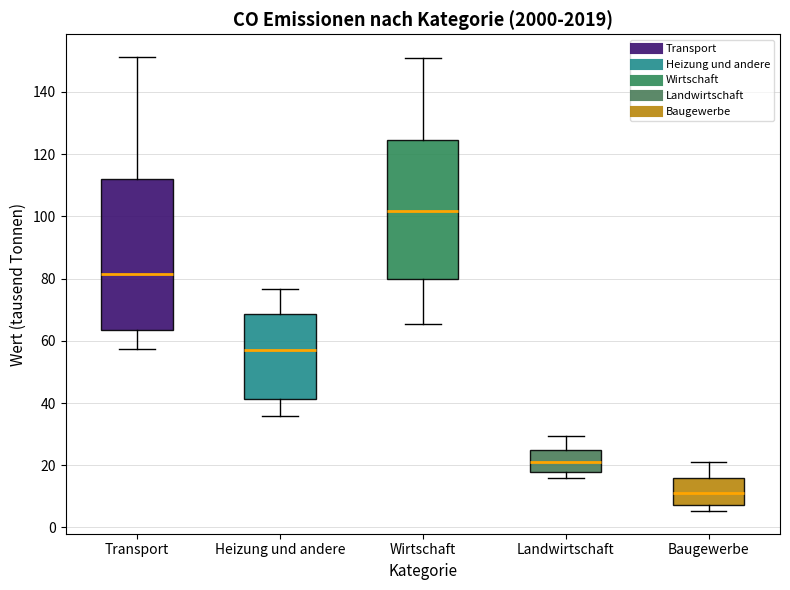

Which box has the highest median line?

Wirtschaft